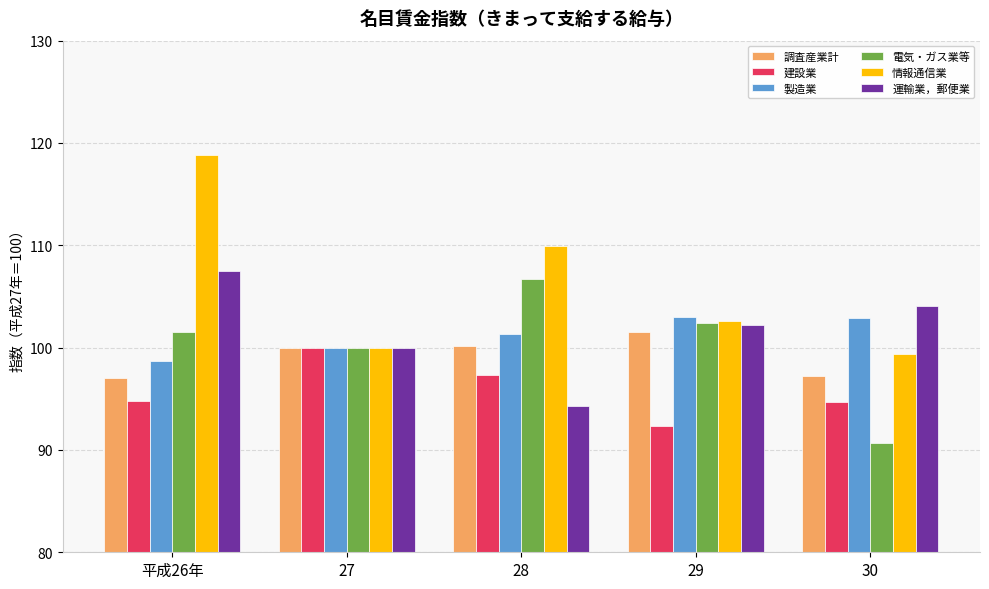

What is the smallest value displayed?

90.7